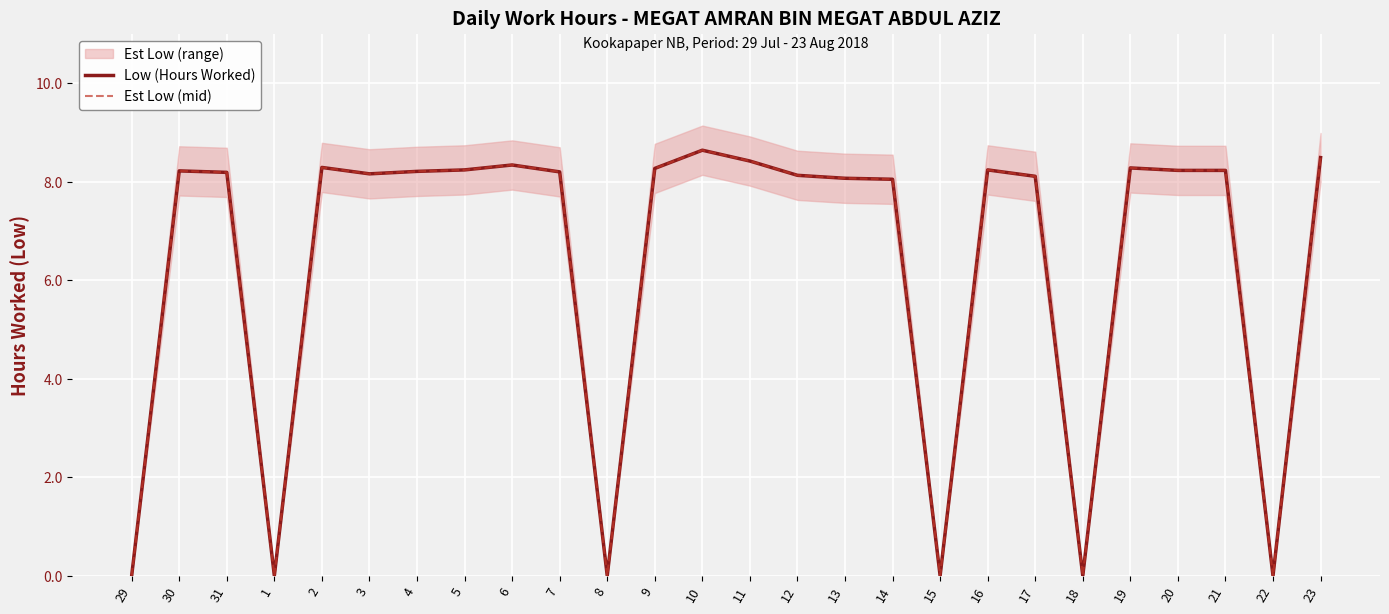

What is the sum of the Low (Hours Worked) values at 13 and 31?

16.3